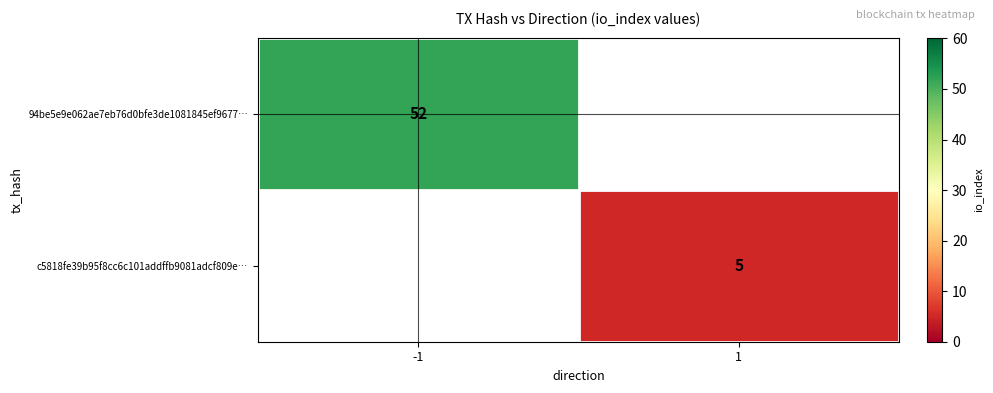

Is the value of 94be5e9e062ae7eb76d0bfe3de1081845ef9677… at -1 greater than the value of c5818fe39b95f8cc6c101addffb9081adcf809e… at 1?

Yes